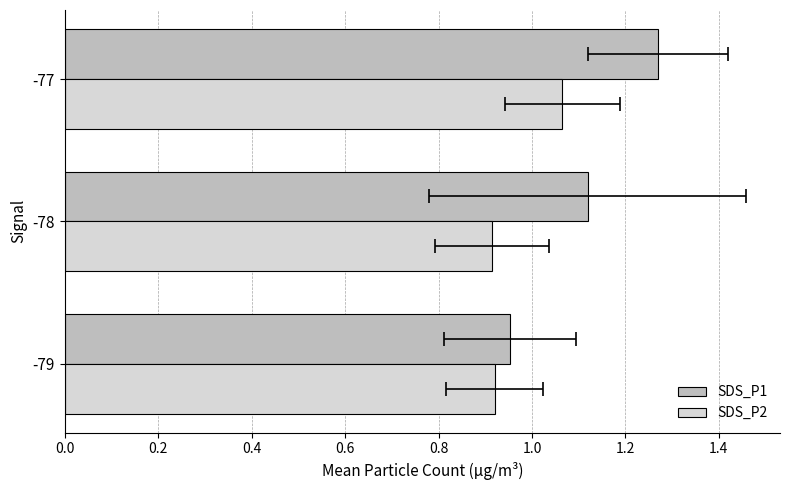

Between -79 and -78, which series saw the biggest shift?

SDS_P1